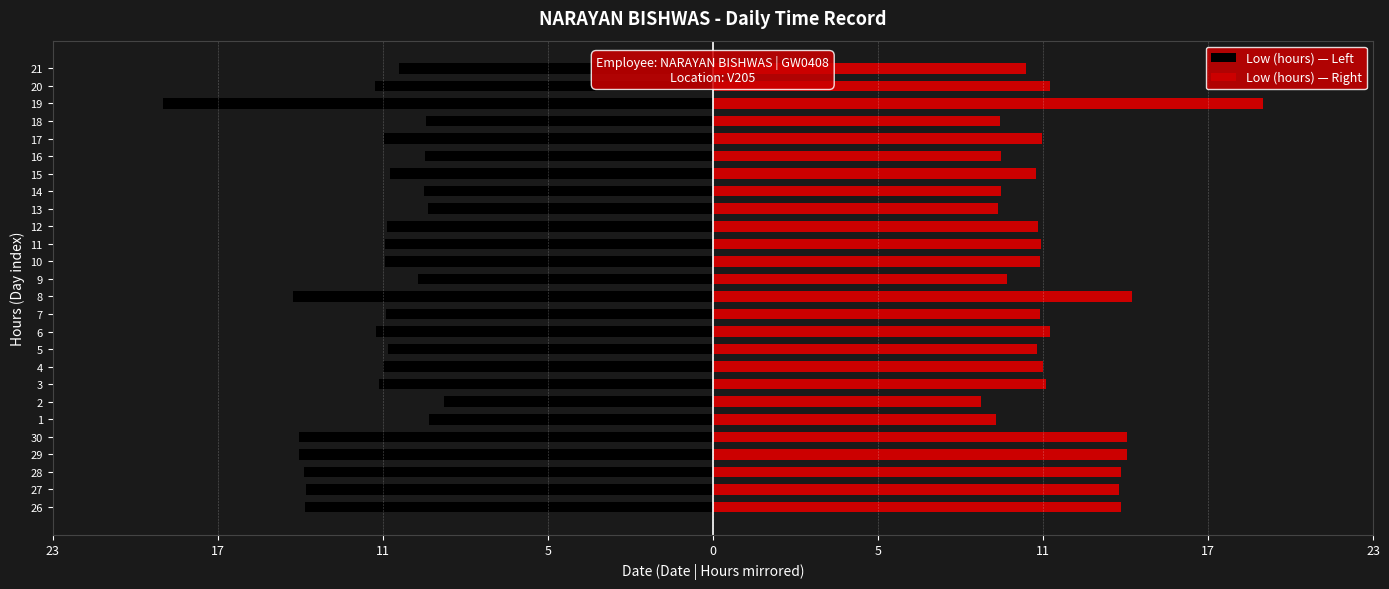

Rank the series by their average value, from highest to lowest.

Low (hours) — Right, Low (hours) — Left